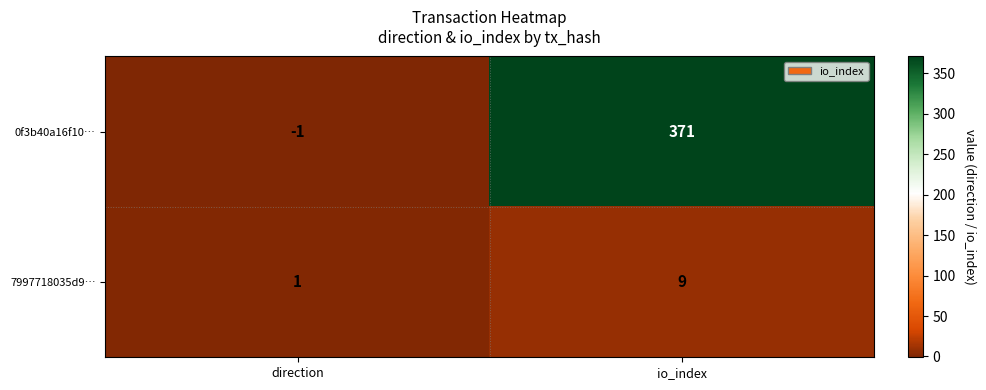

Rank the series by their maximum value, from highest to lowest.

0f3b40a16f10…, 7997718035d9…